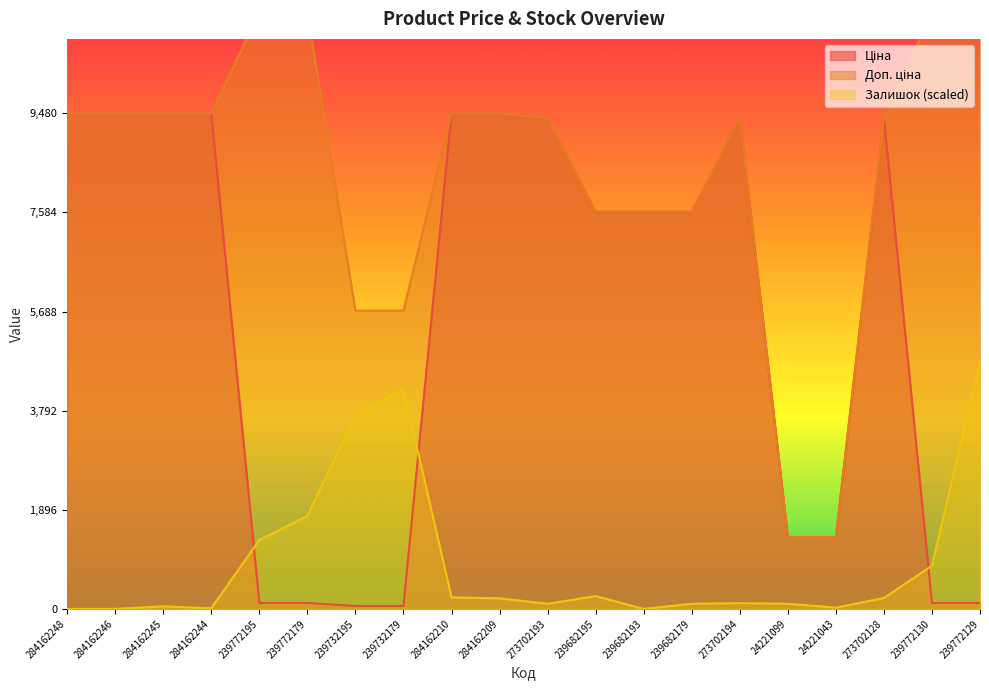

What is the difference between the Доп. ціна values at 284162209 and 239732195?

3775.1